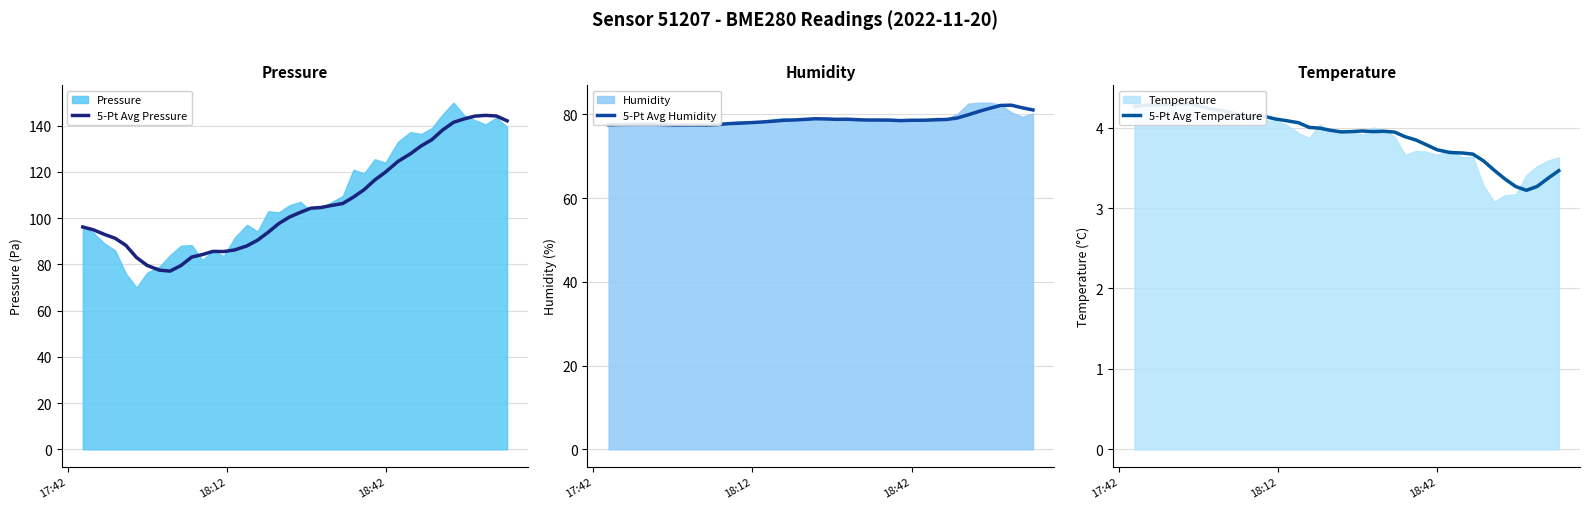

What is the smallest value displayed?

3.2